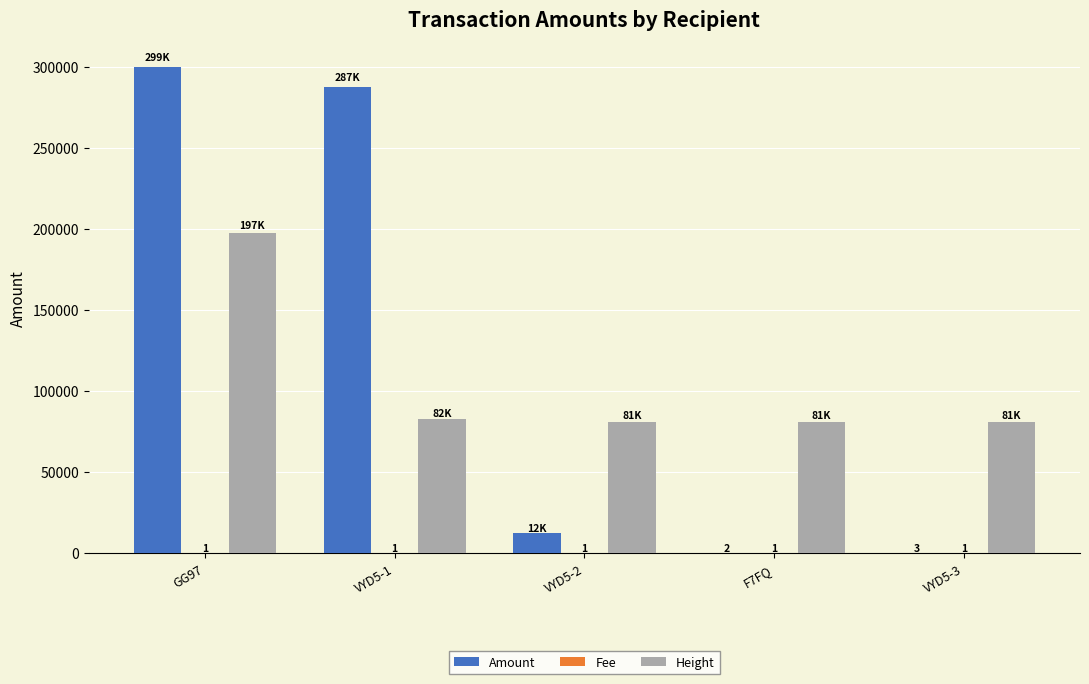

What is the sum of all Amount values?

600004